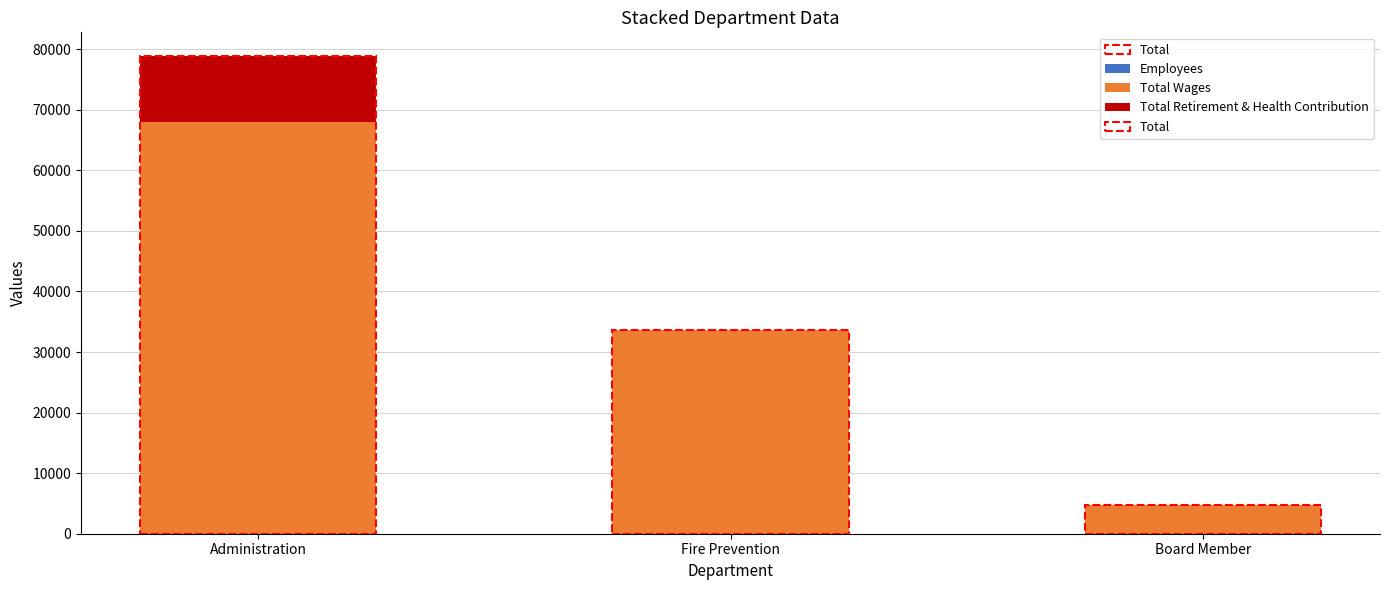

At which category is the sum across all series the highest?

Administration